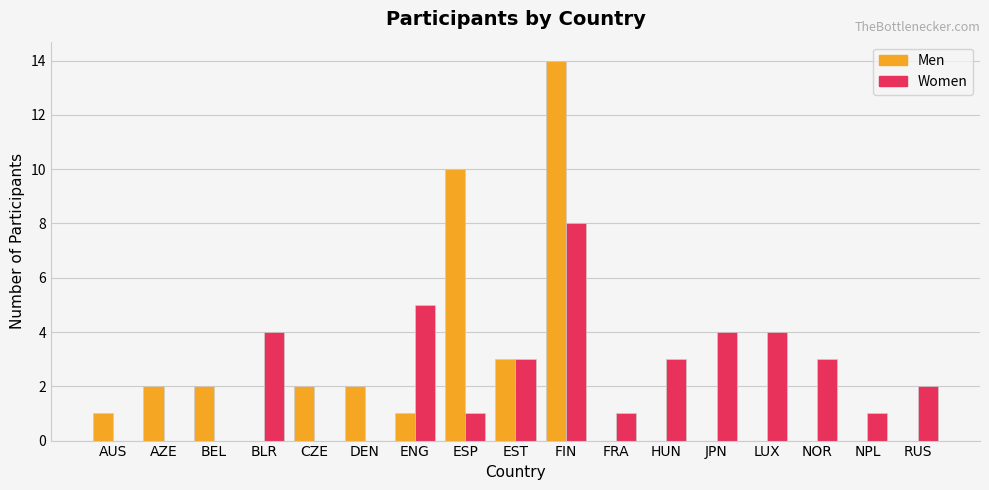

What is the greatest value displayed?

14